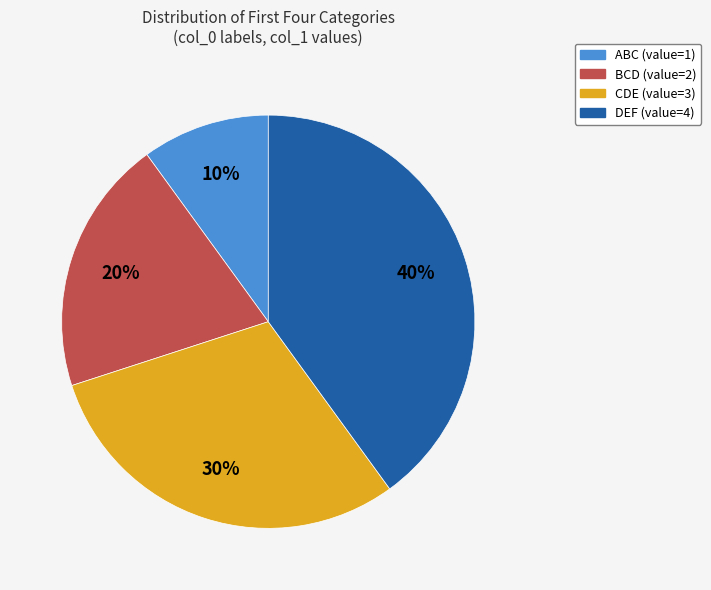

Combined, do CDE and DEF account for over 50%?

Yes